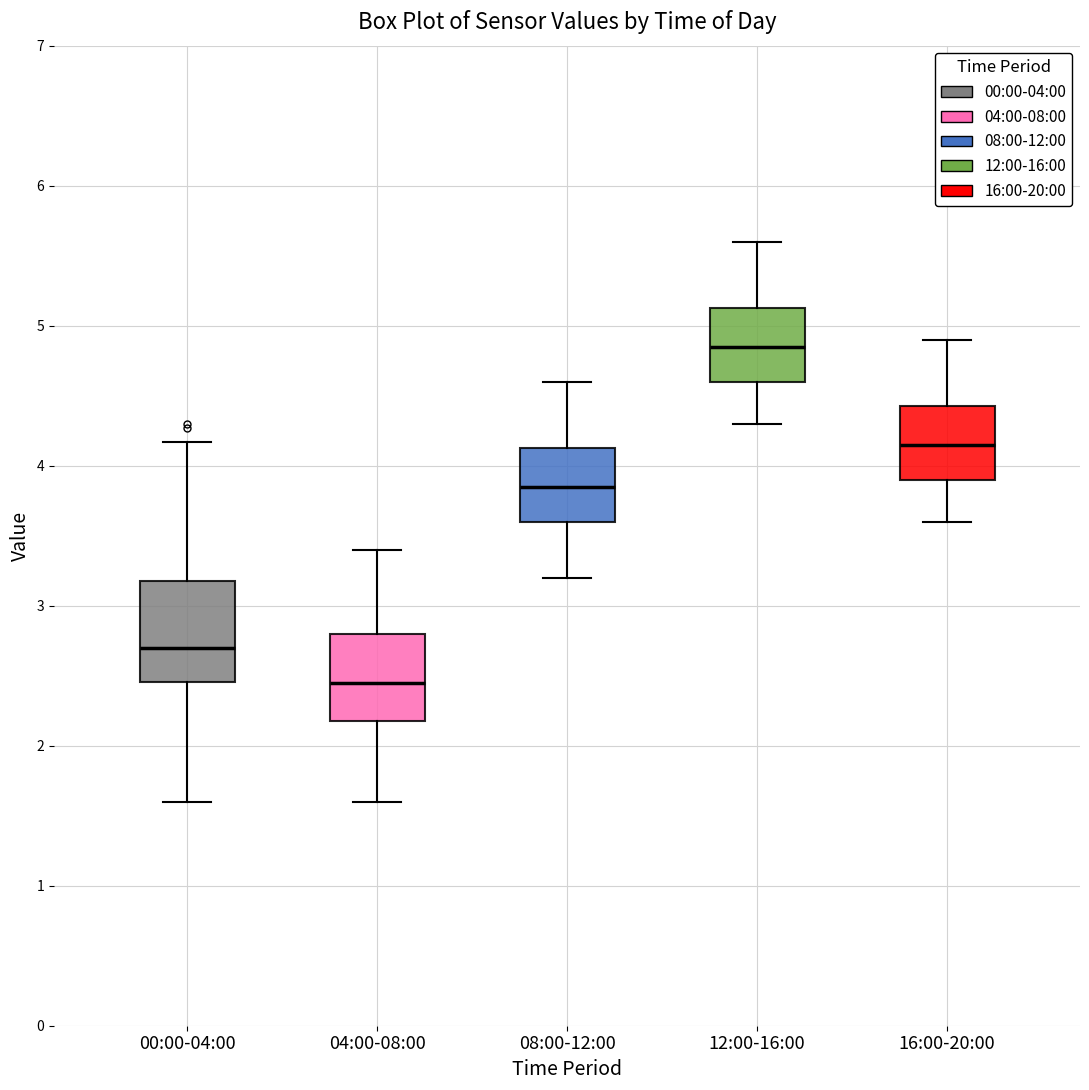

Reading left to right, read every box against the y-axis: the position of its median line, the range the box covers, and the ends of its whiskers. The values are not printed on the chart, so give them approximately, as read against the axis.

00:00-04:00: median 2.7, box 2.5 to 3.2, whiskers 1.6 to 4.2
04:00-08:00: median 2.5, box 2.2 to 2.8, whiskers 1.6 to 3.4
08:00-12:00: median 3.9, box 3.6 to 4.1, whiskers 3.2 to 4.6
12:00-16:00: median 4.9, box 4.6 to 5.1, whiskers 4.3 to 5.6
16:00-20:00: median 4.2, box 3.9 to 4.4, whiskers 3.6 to 4.9